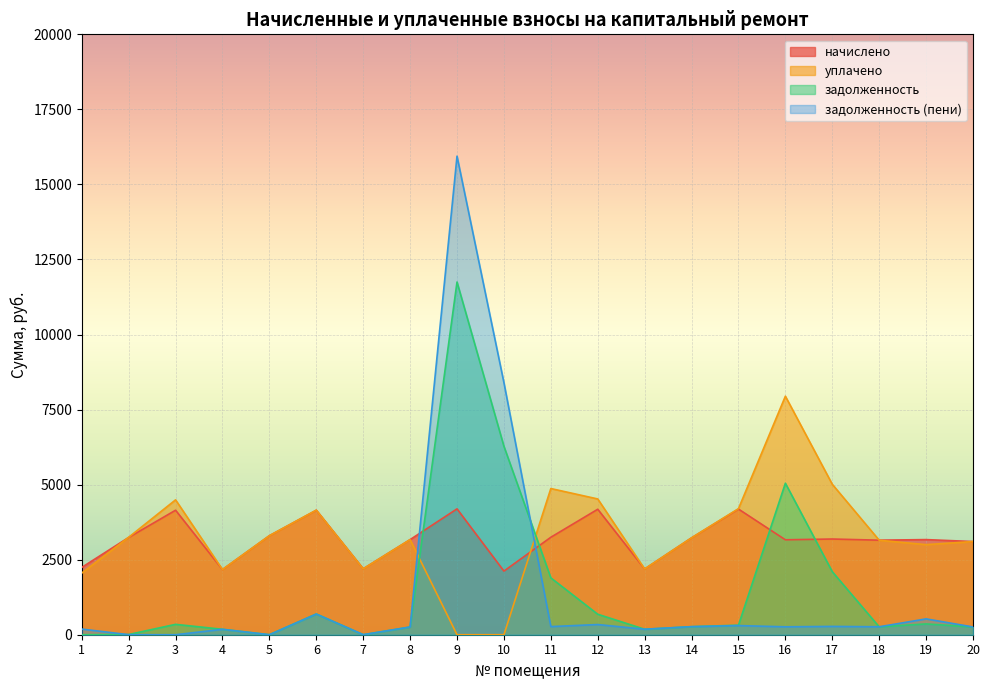

How many distinct data groups are displayed?

4